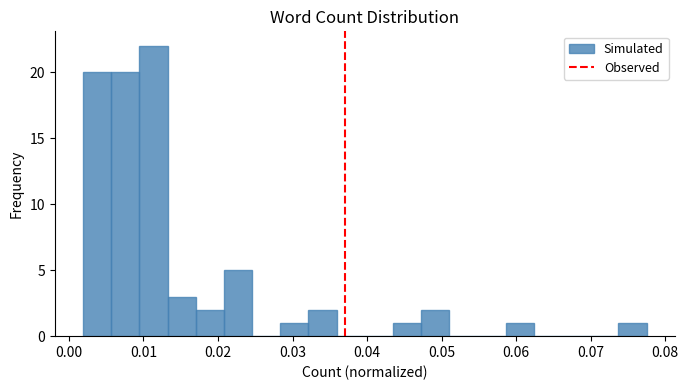

Read against the x-axis, roughly where is the centre of the tallest bar?

0.011